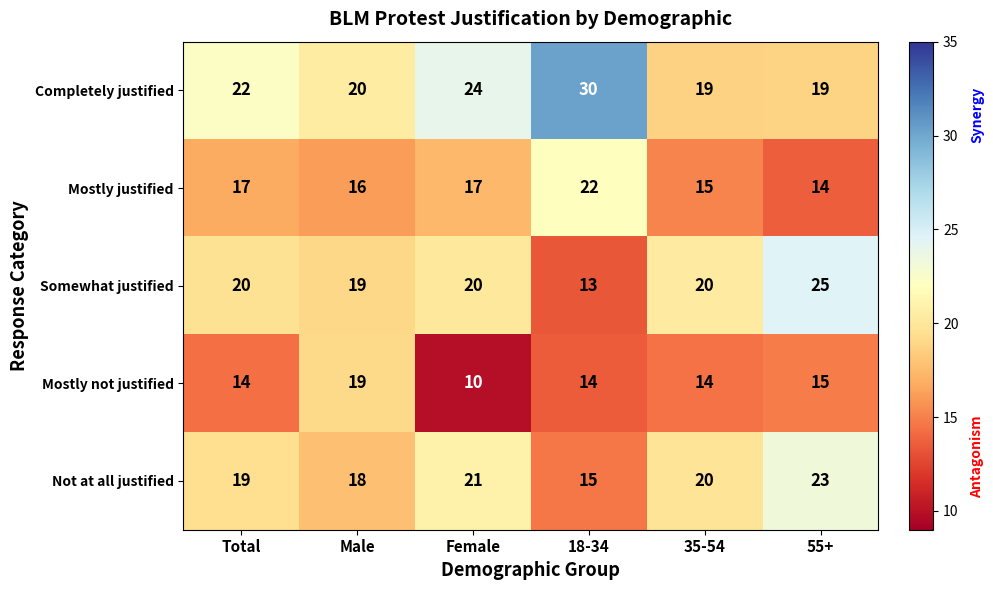

What is the approximate value of Not at all justified at Female?

21